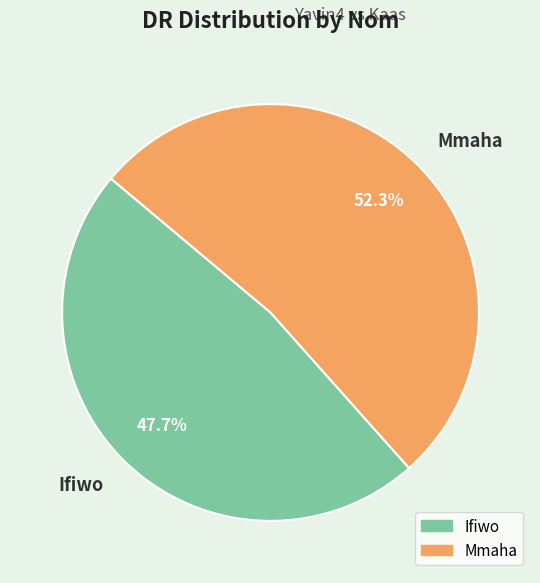

What percentage is the Mmaha slice, to the nearest percent?

52%